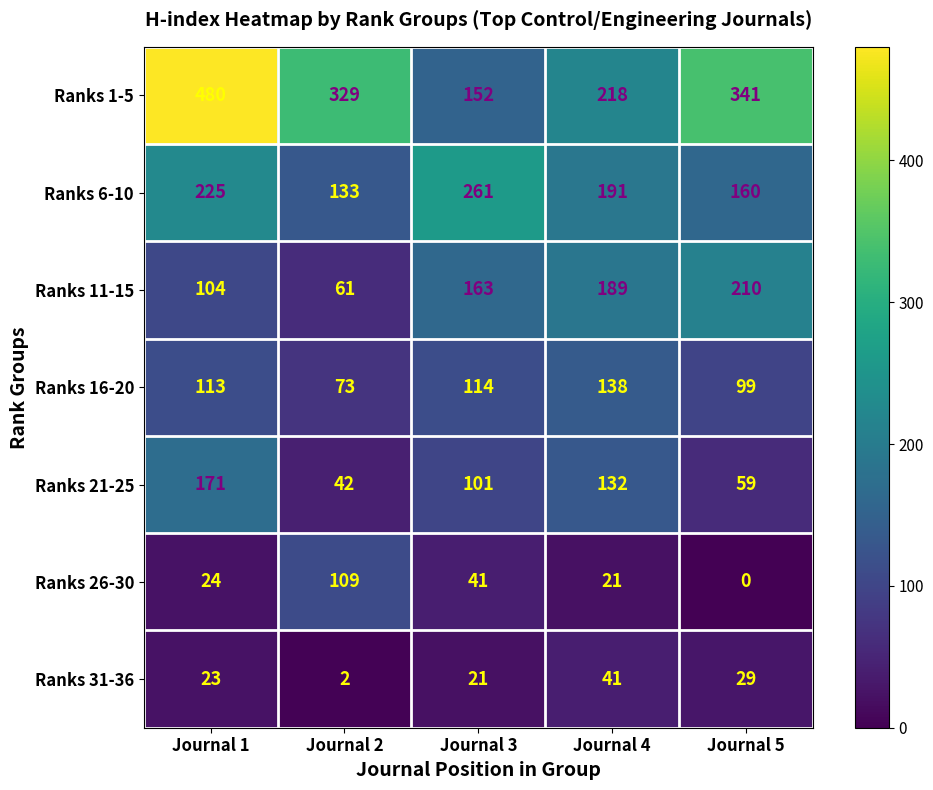

Which series has the widest spread of values?

Ranks 1-5